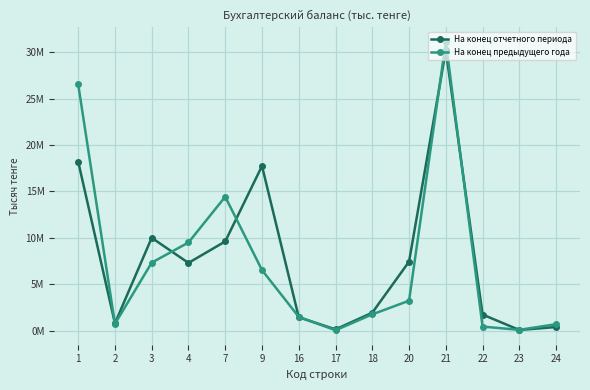

Is this an area chart (filled region under the line)?

No